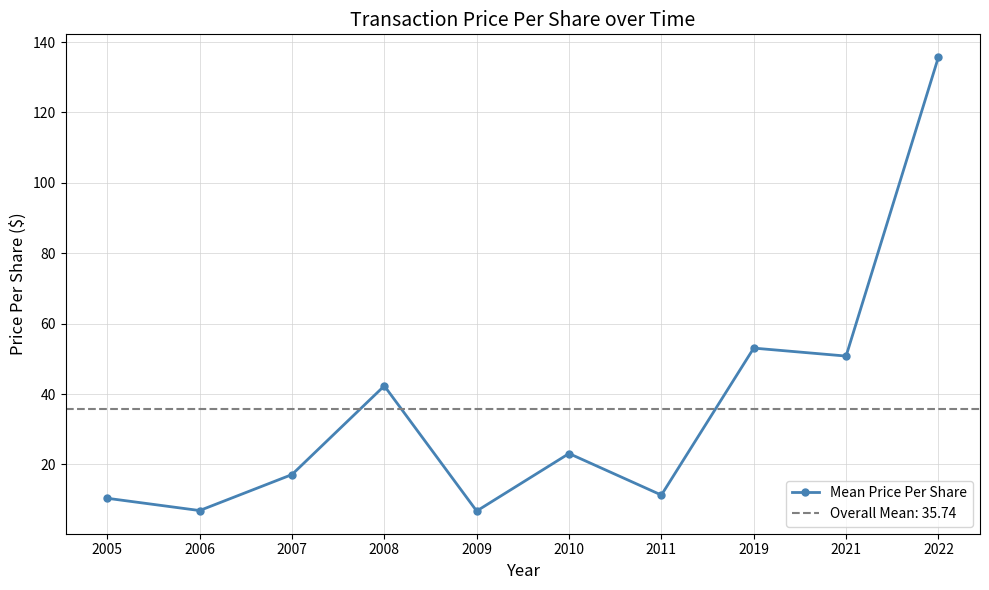

Rank the categories by value from highest to lowest.

2022, 2019, 2021, 2008, 2010, 2007, 2011, 2005, 2006, 2009